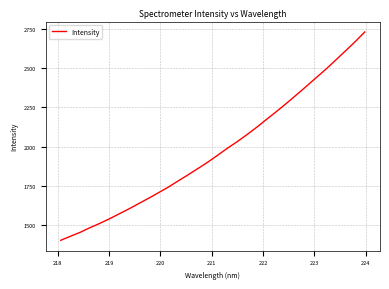

What is the minimum value shown in the chart?

1404.9